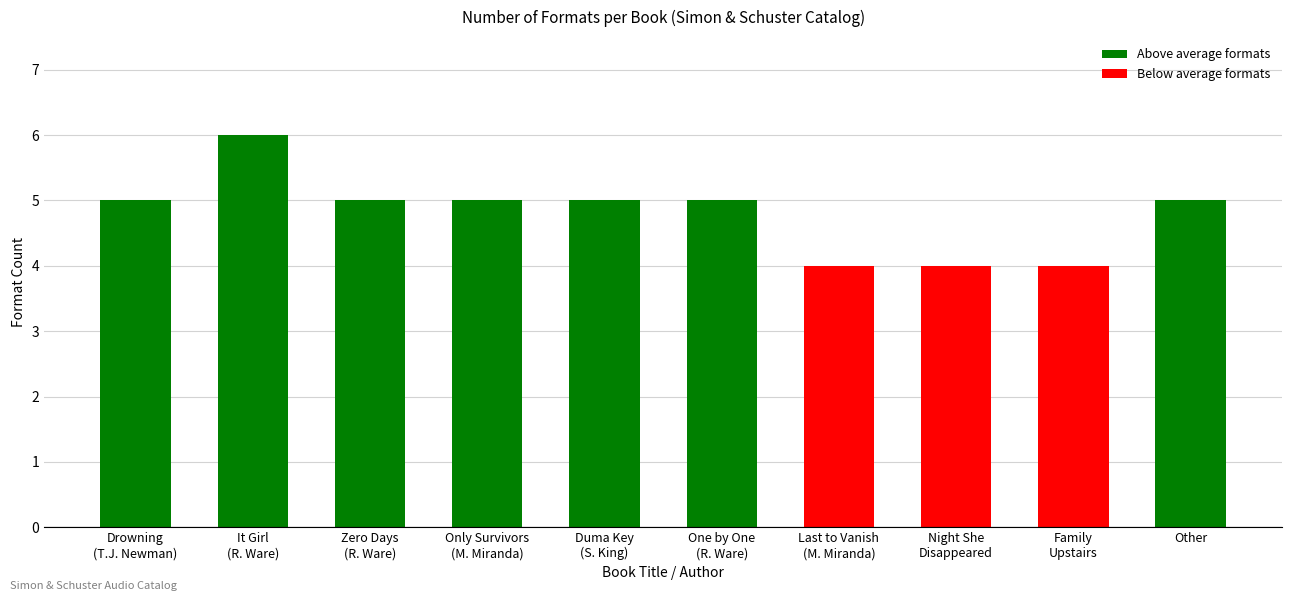

What is the value of the 9th bar from the left?

4